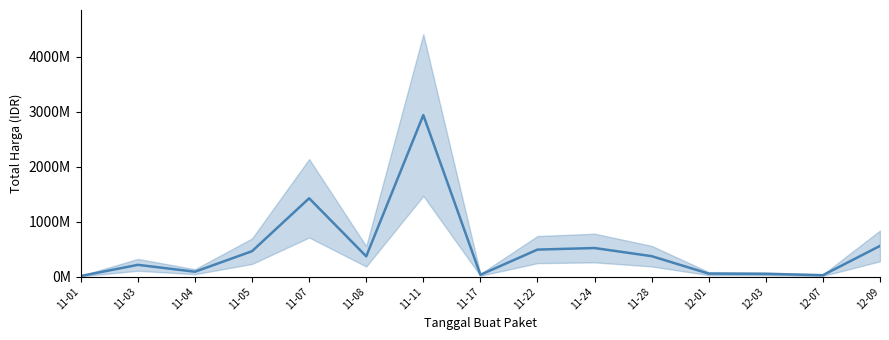

What is the sum of the values at 12-09 and 11-04?

650645075